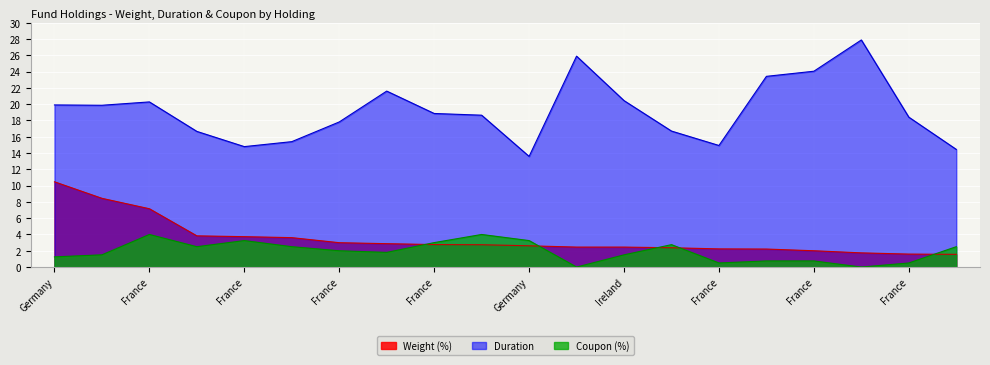

What is the total value across all series at Netherlands?

21.8